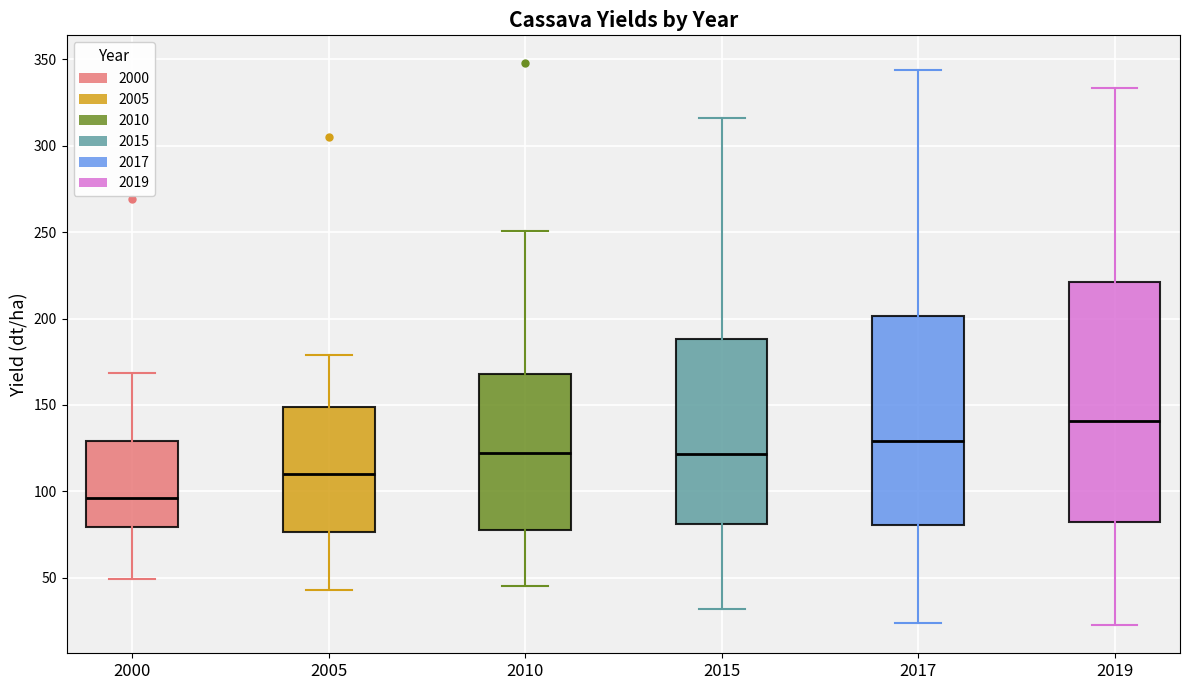

Which box is the tallest, from its lower edge to its upper edge?

2019